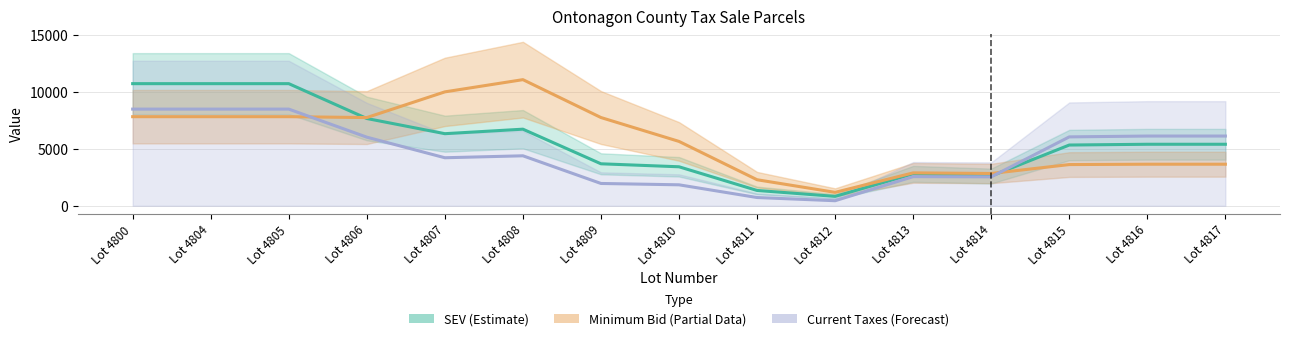

List the series in order of their peak value, highest first.

Minimum Bid, SEV, Current Taxes